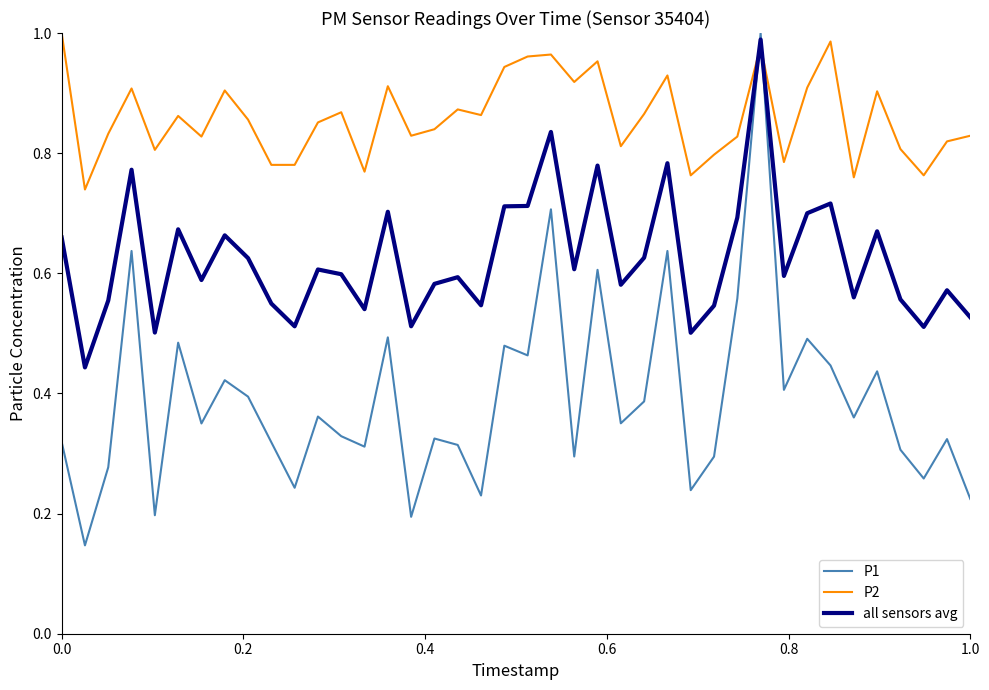

Which series has the widest spread of values?

P1